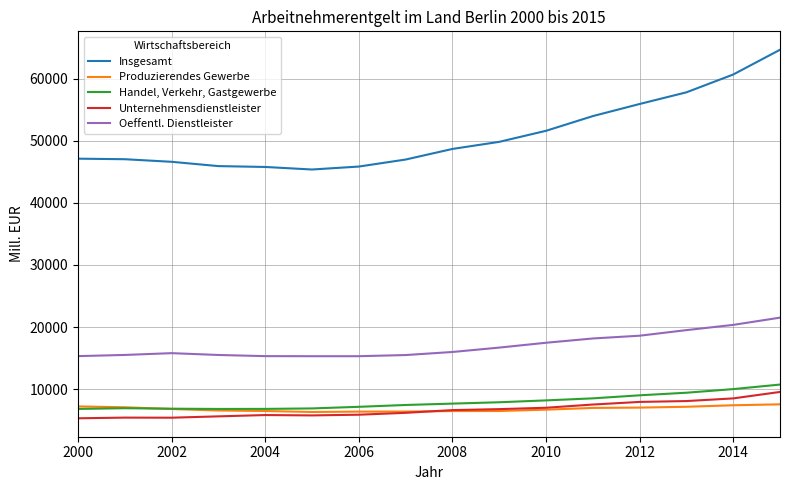

What is the sum of all Insgesamt values?

814266.0